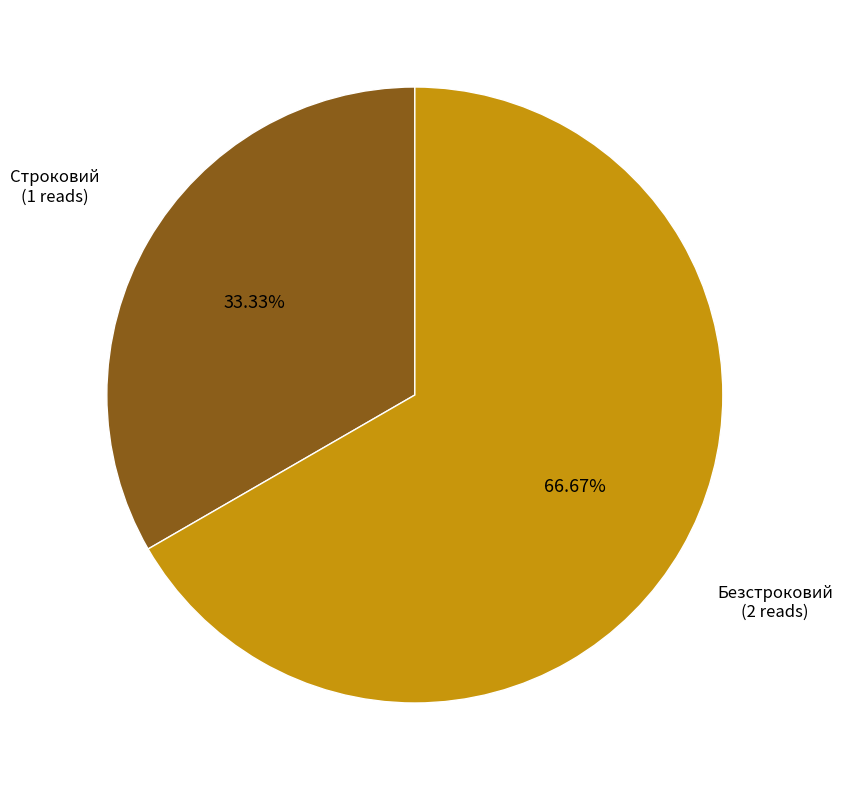

Does any single category account for the majority?

Yes